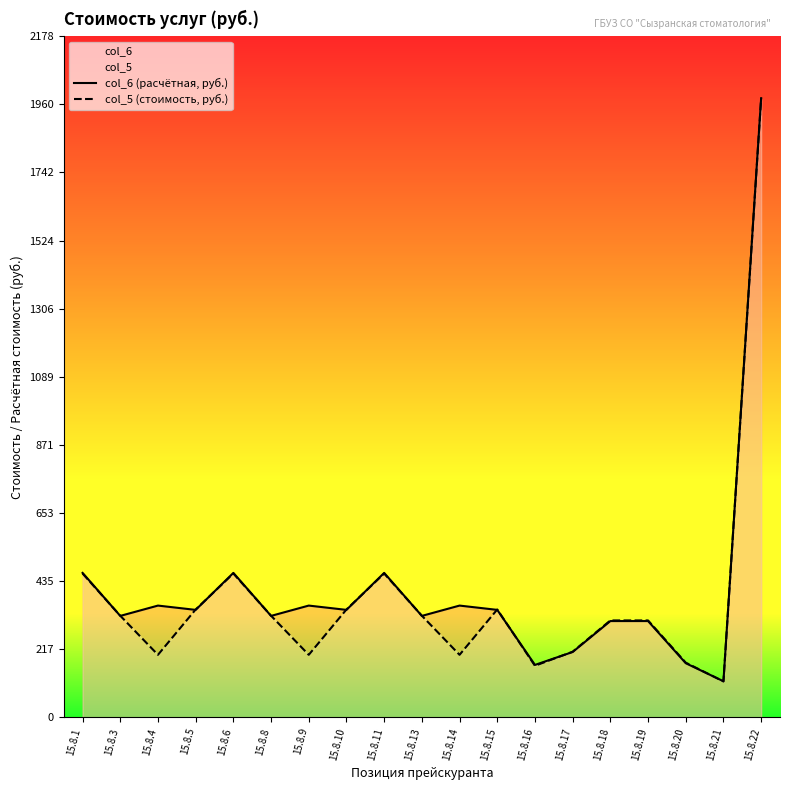

How many interior local peaks does the col_5 (стоимость, руб.) series have?

3